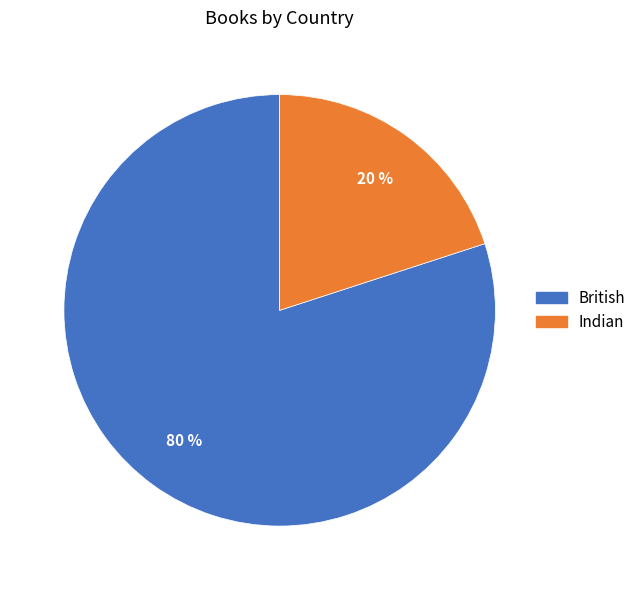

Which category accounts for the majority?

British